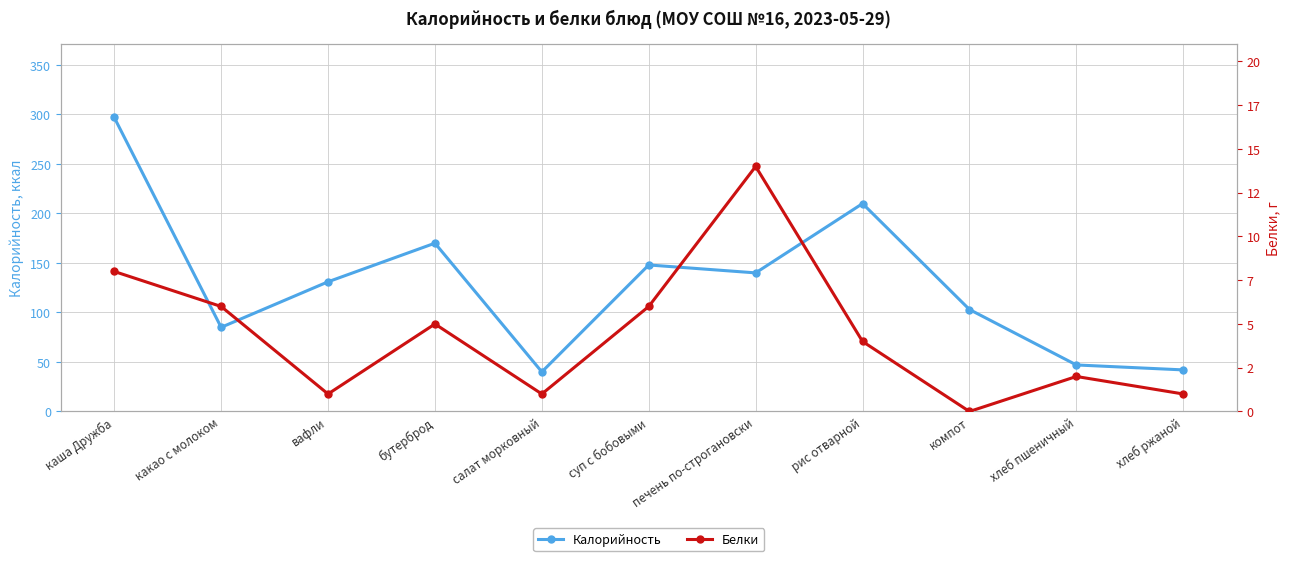

Rank the series by their maximum value, from lowest to highest.

Белки, Калорийность